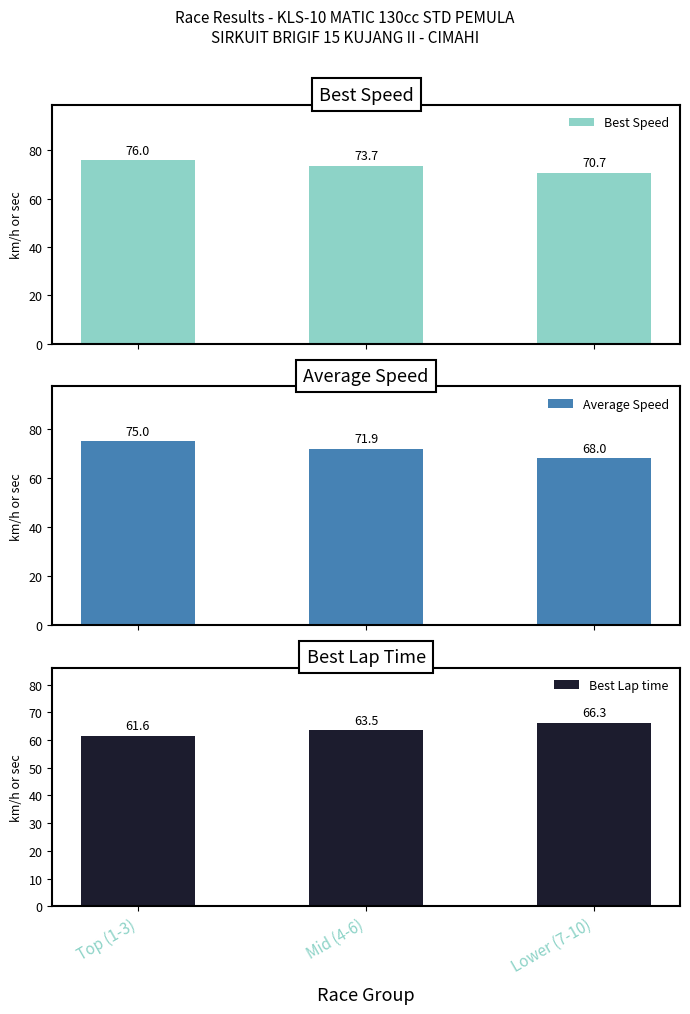

At which label does Average Speed first exceed 71?

Top (1-3)